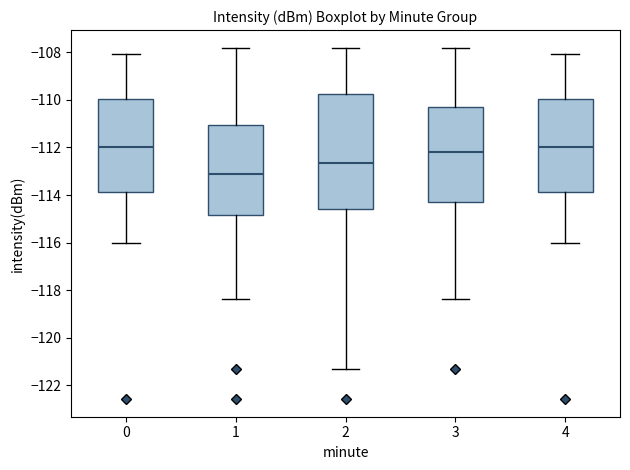

Comparing the boxes themselves (not the whiskers), which one is the tallest?

2